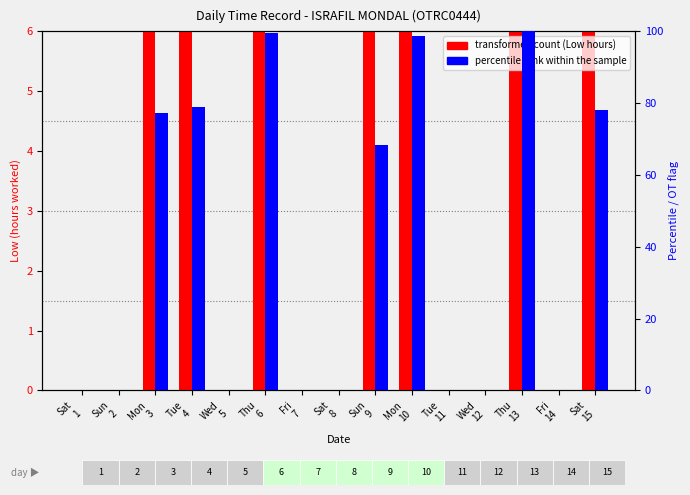

How many groups of bars are there?

15